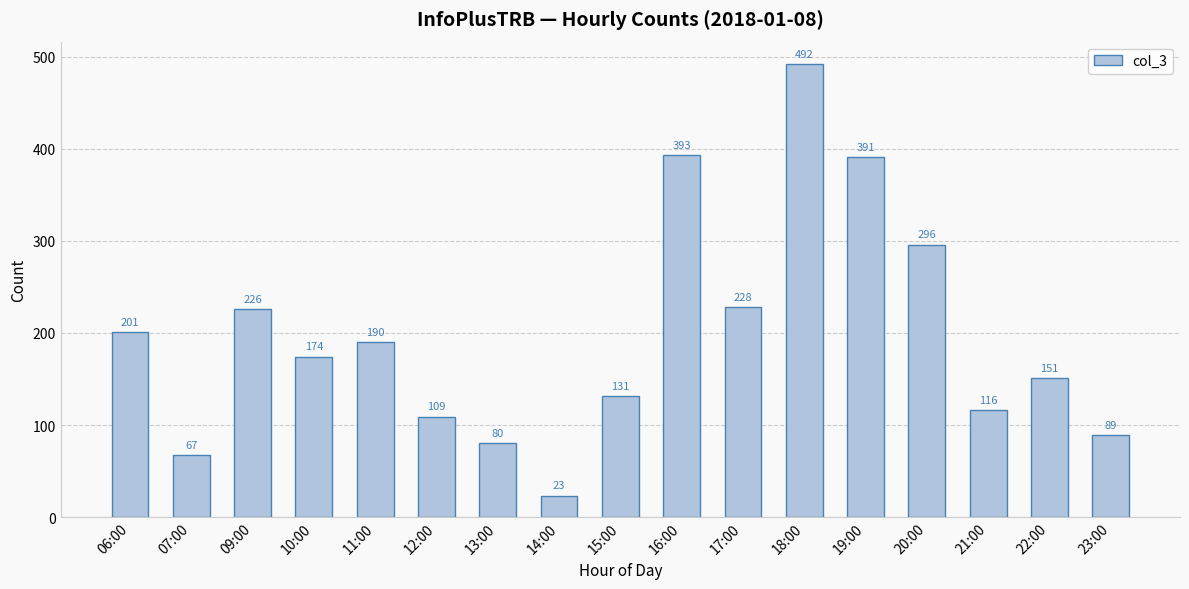

Reading left to right, what are all the values shown in this chart?

201	67	226	174	190	109	80	23	131	393	228	492	391	296	116	151	89